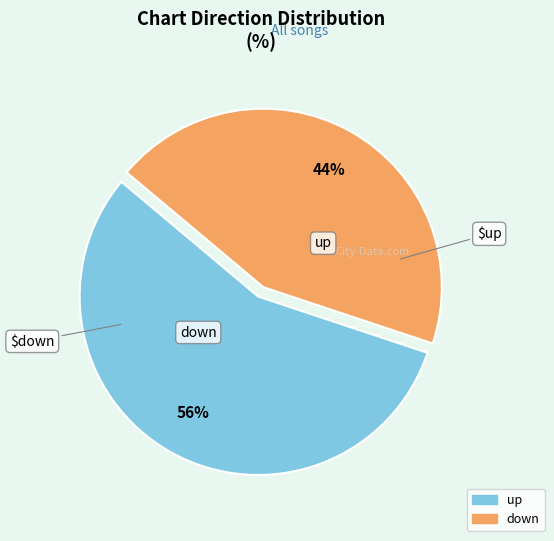

What is the change in value from up to down?

-12